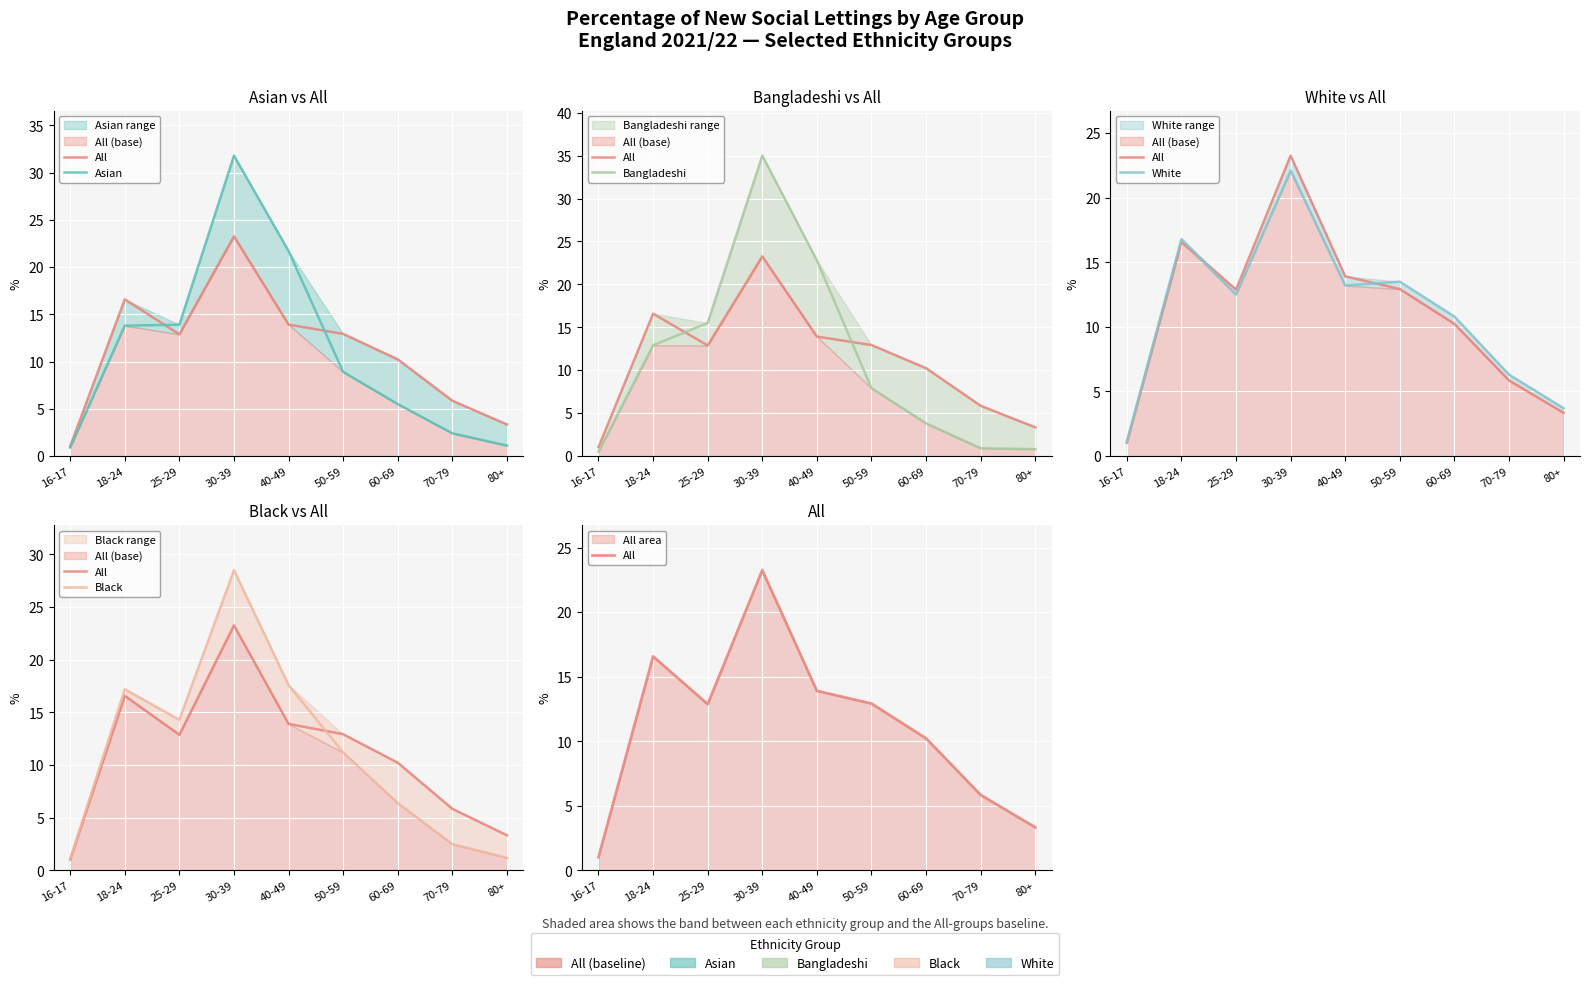

How many data points in White are less than 12?

4